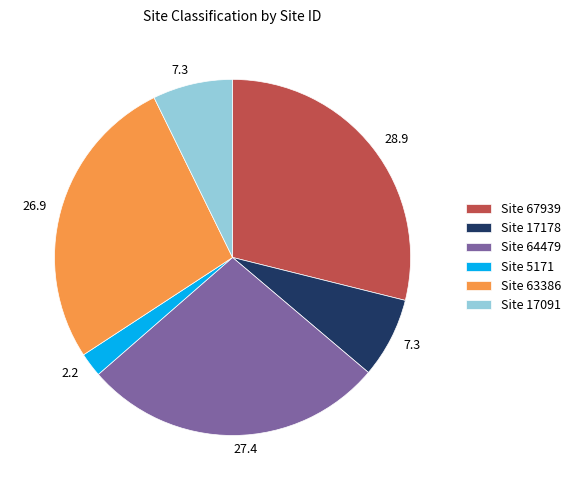

Do Site 17091 and Site 63386 together represent more than half of the pie?

No